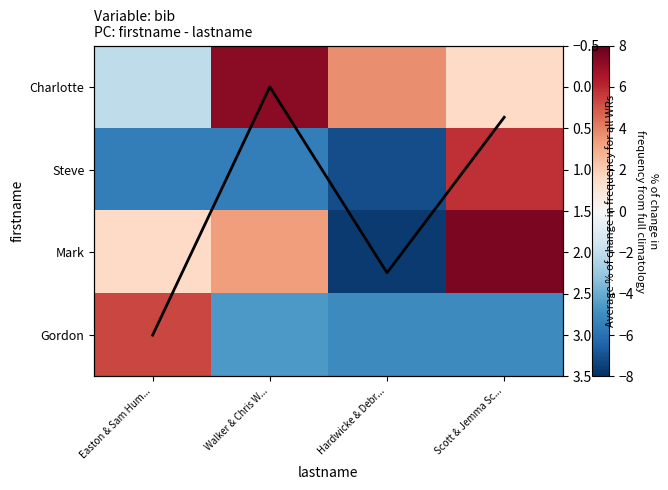

True or false: Average % of change has a value of 0.4 at Scott & Jemma Sc....

True